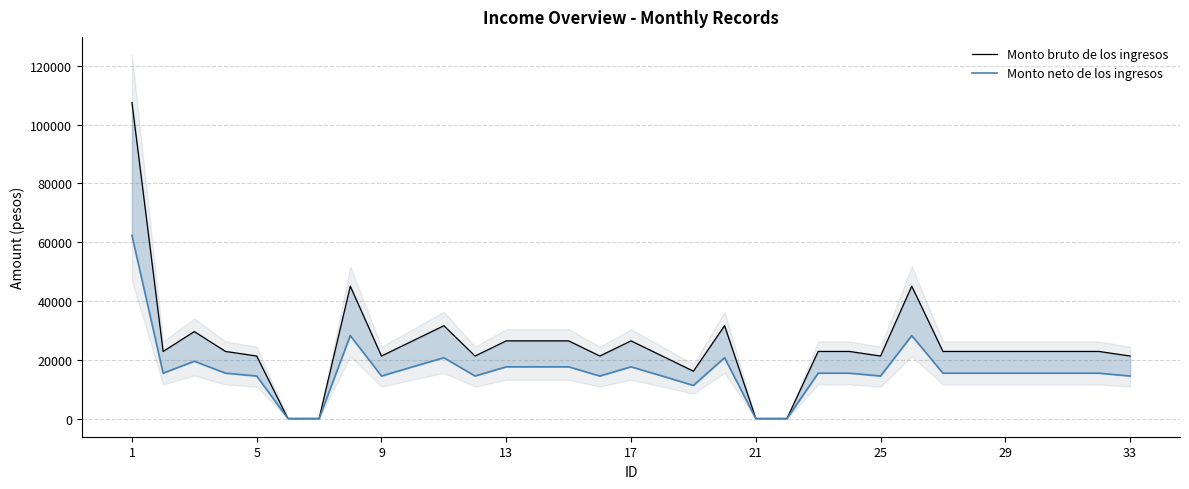

True or false: Monto bruto de los ingresos and Monto neto de los ingresos intersect in this chart.

False